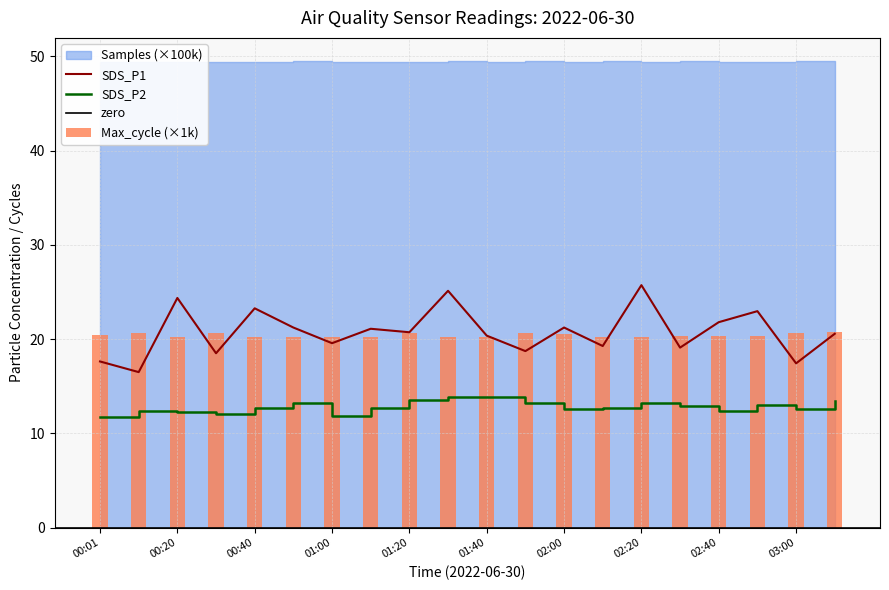

What is the minimum value for SDS_P2?

11.8